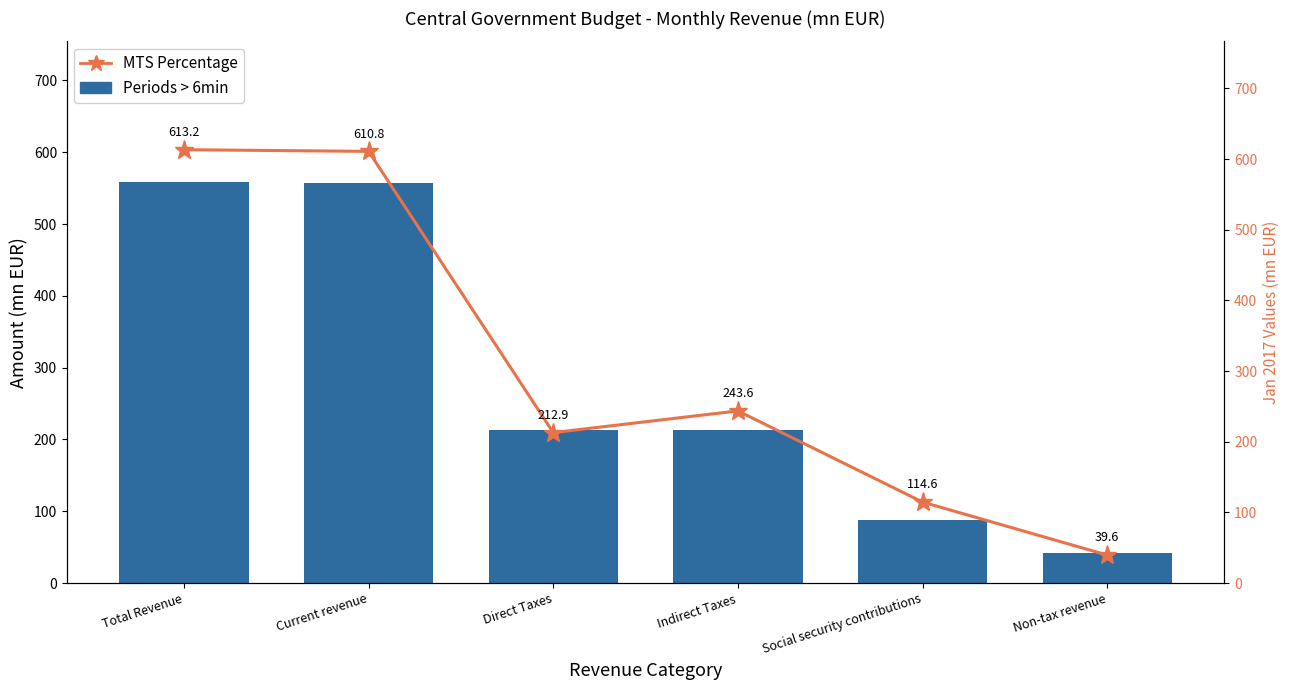

Reading left to right, extract all data points from this chart.

Periods > 6min: Total Revenue=558.9	Current revenue=556.8	Direct Taxes=213.6	Indirect Taxes=213.3	Social security contributions=88.5	Non-tax revenue=41.3
MTS Percentage: Total Revenue=613.2	Current revenue=610.8	Direct Taxes=212.9	Indirect Taxes=243.6	Social security contributions=114.6	Non-tax revenue=39.6